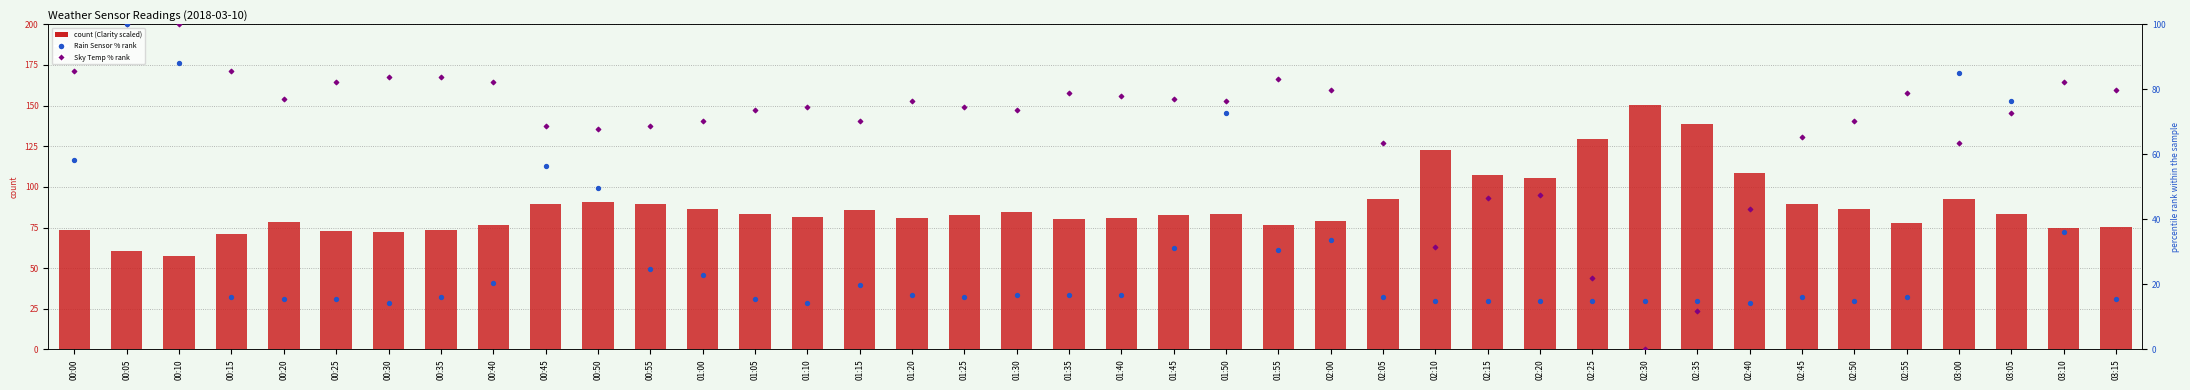

What is the total value across all series at 02:55?

172.6